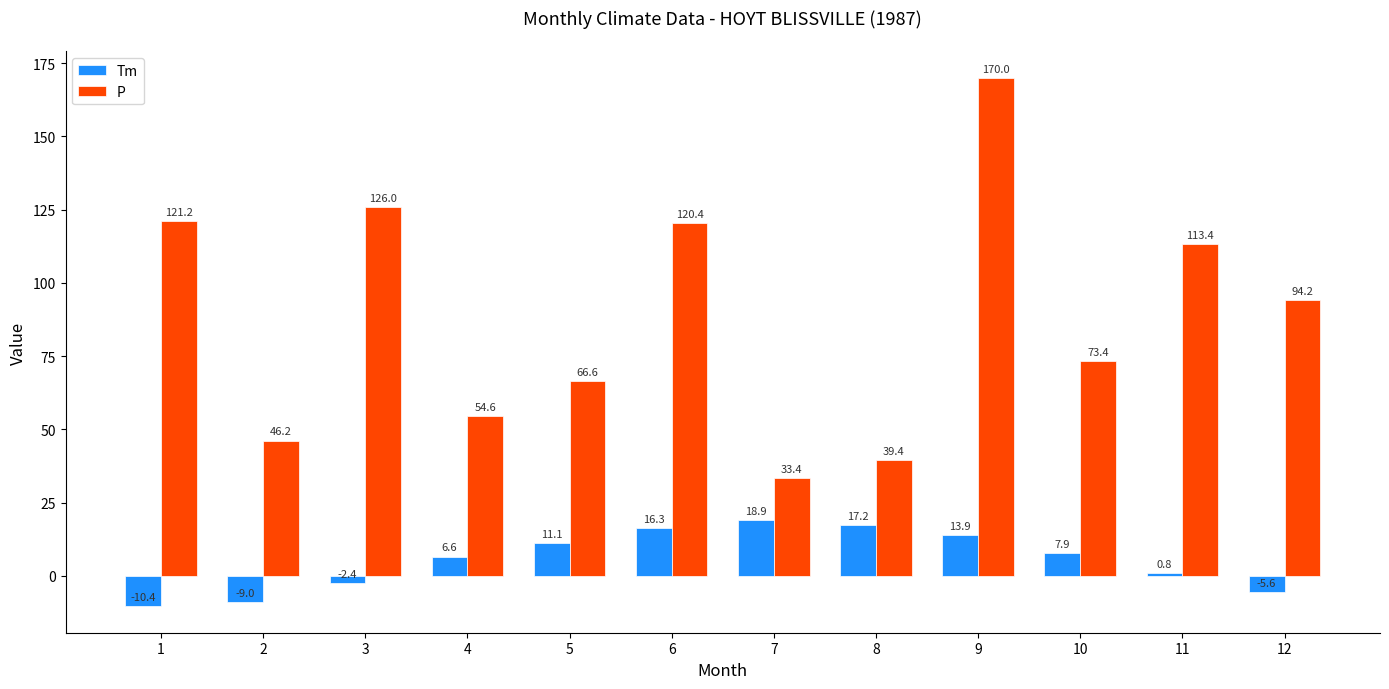

What is the value of the Tm bar at the 5th from the left?

11.1